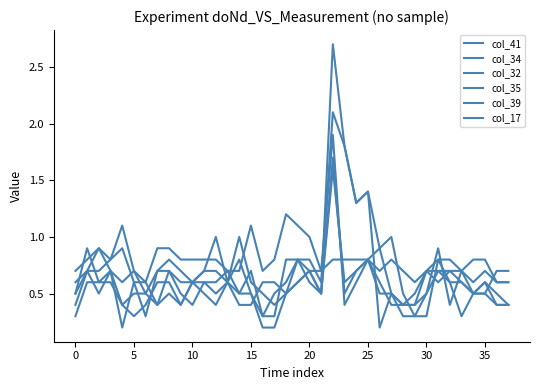

At which category is the sum across all series the highest?

22